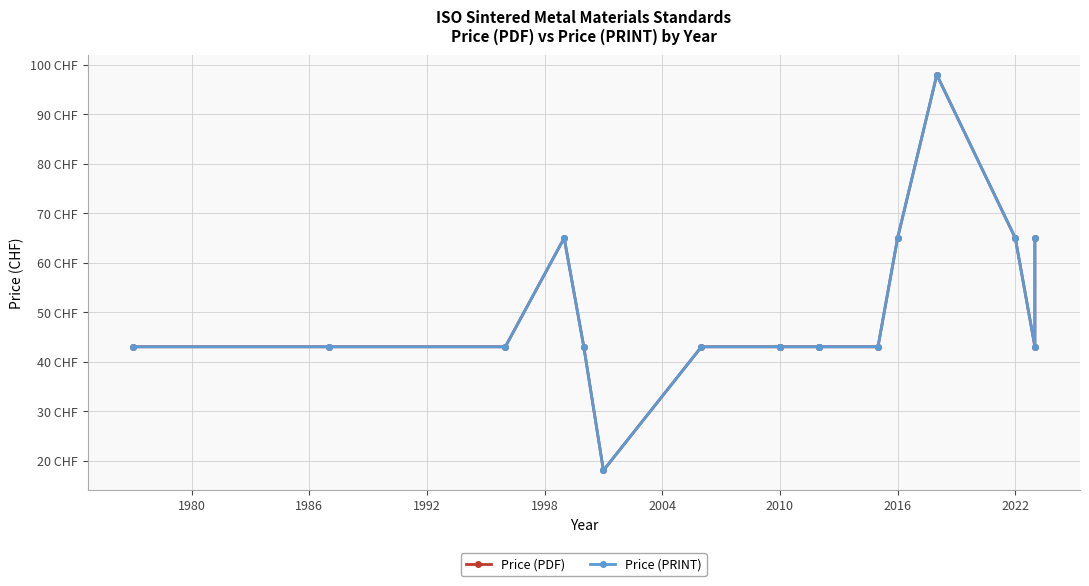

Which series changed the most between 1992 and 2004?

Price (PDF)